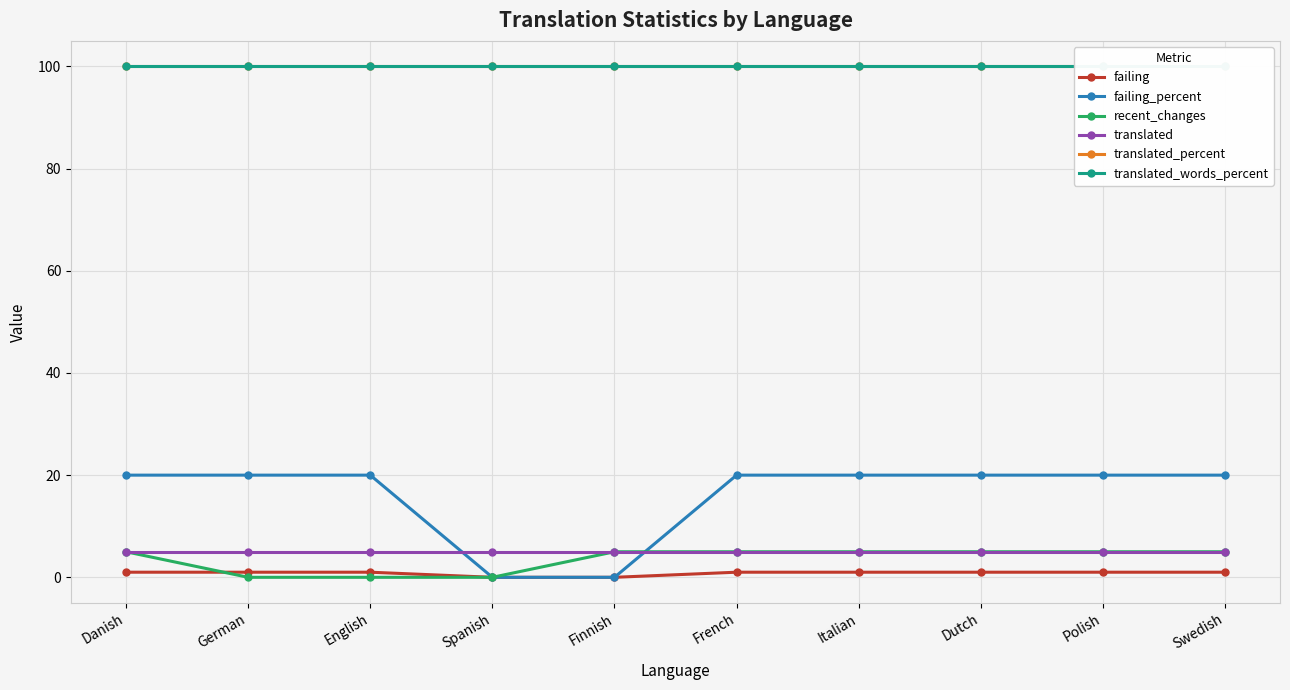

At which label does translated reach its peak?

Danish